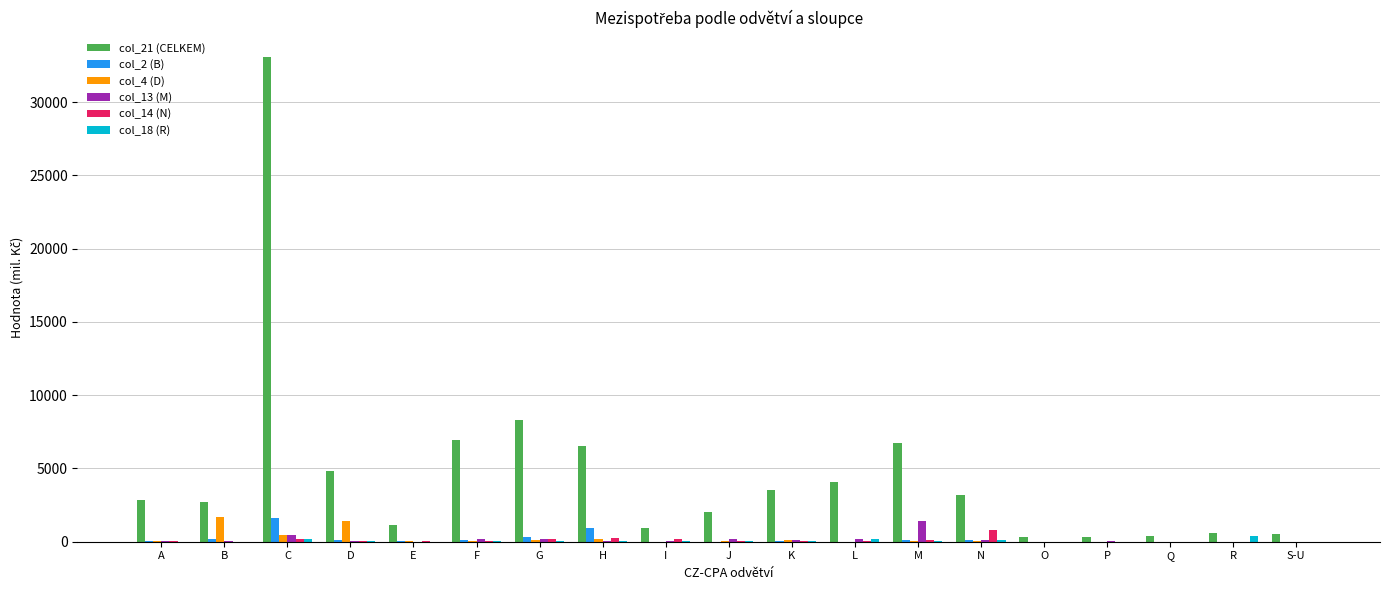

At which category is the sum across all series the highest?

C